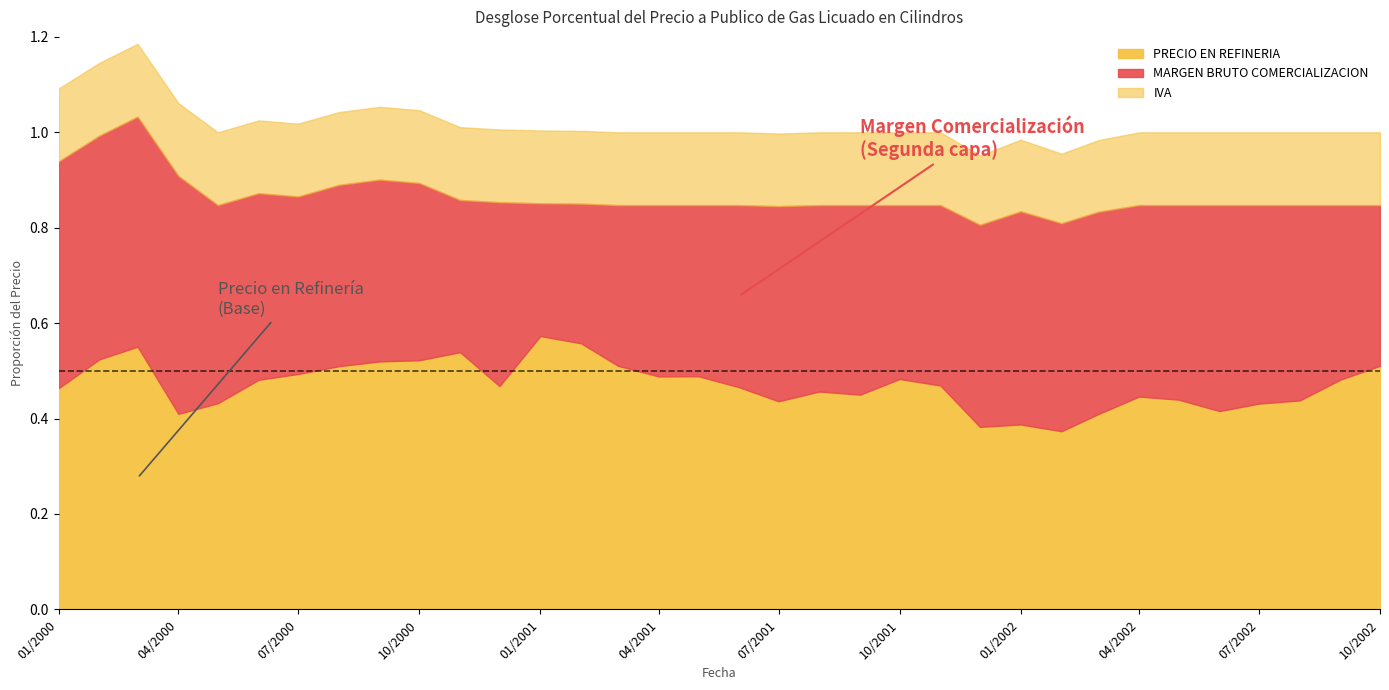

What position from the right is 2002-02?

9